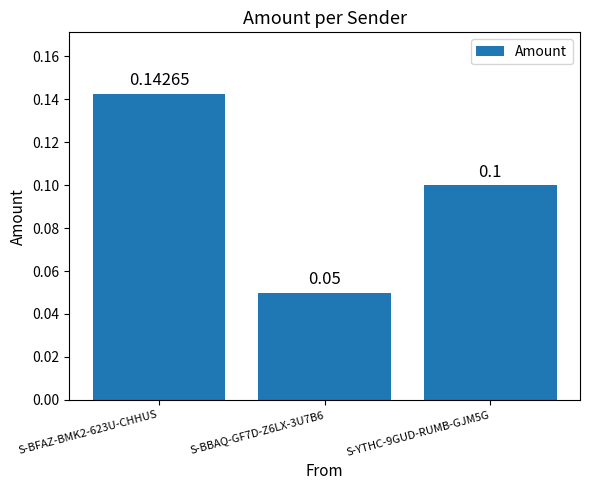

What is the difference between the maximum and minimum values?

0.1